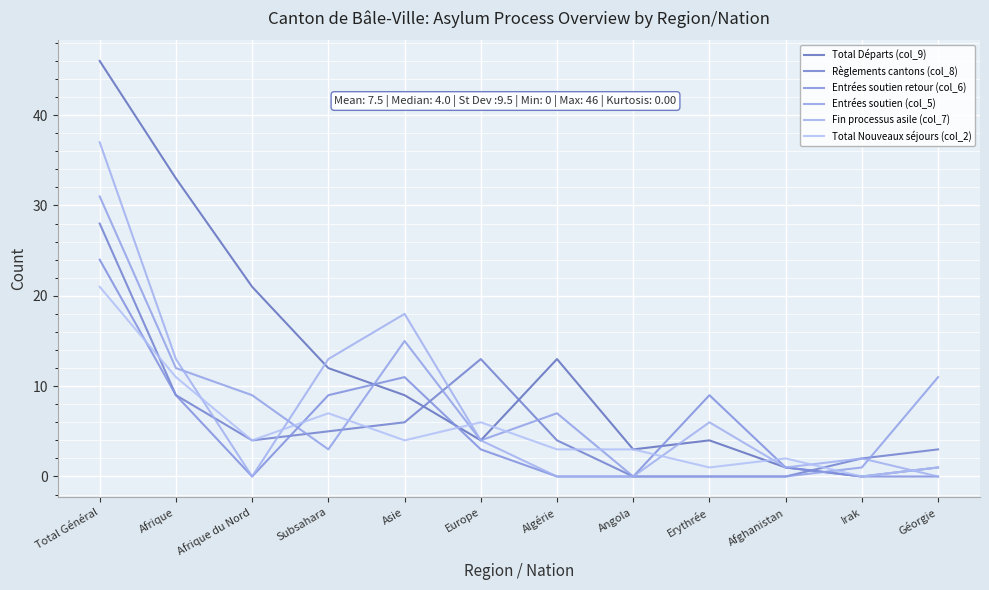

At how many categories does at least one series exceed 24?

2